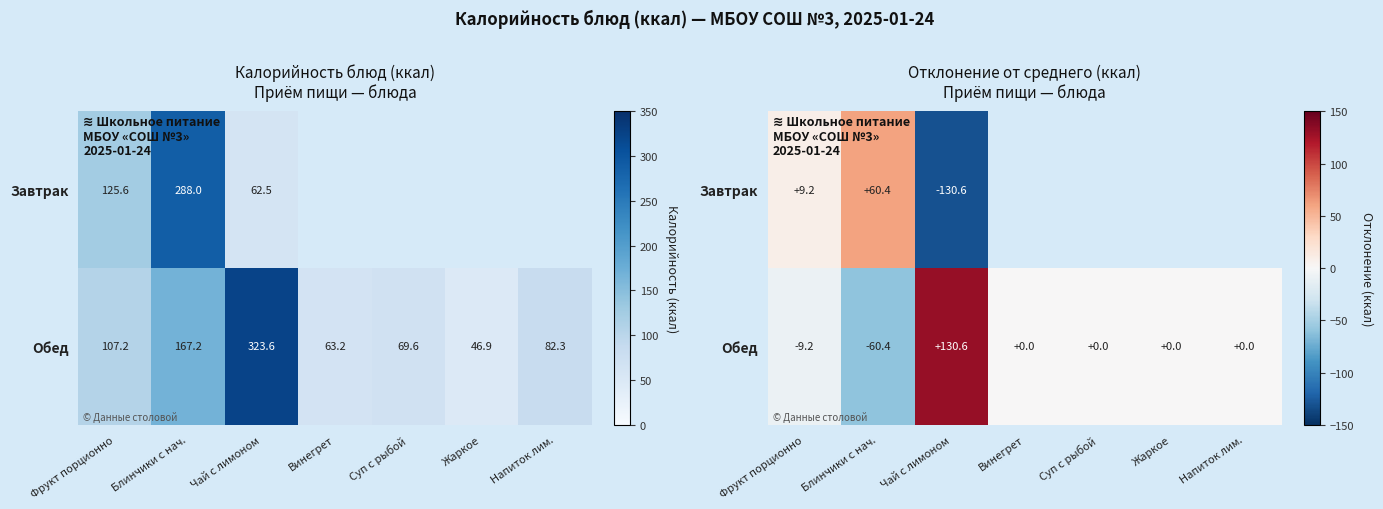

Is the value of Обед at Блинчики с нач. greater than the value of Завтрак at Винегрет?

No